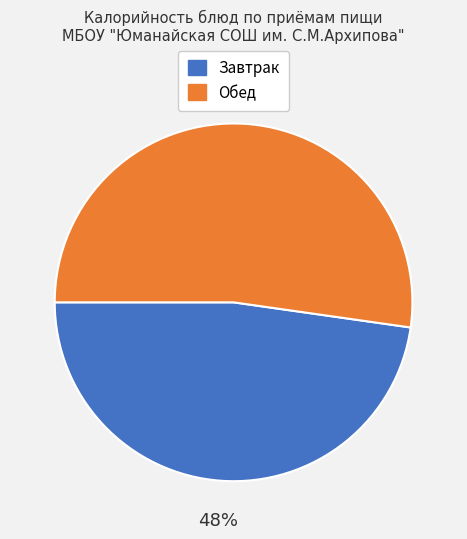

Which slice is the largest?

Обед